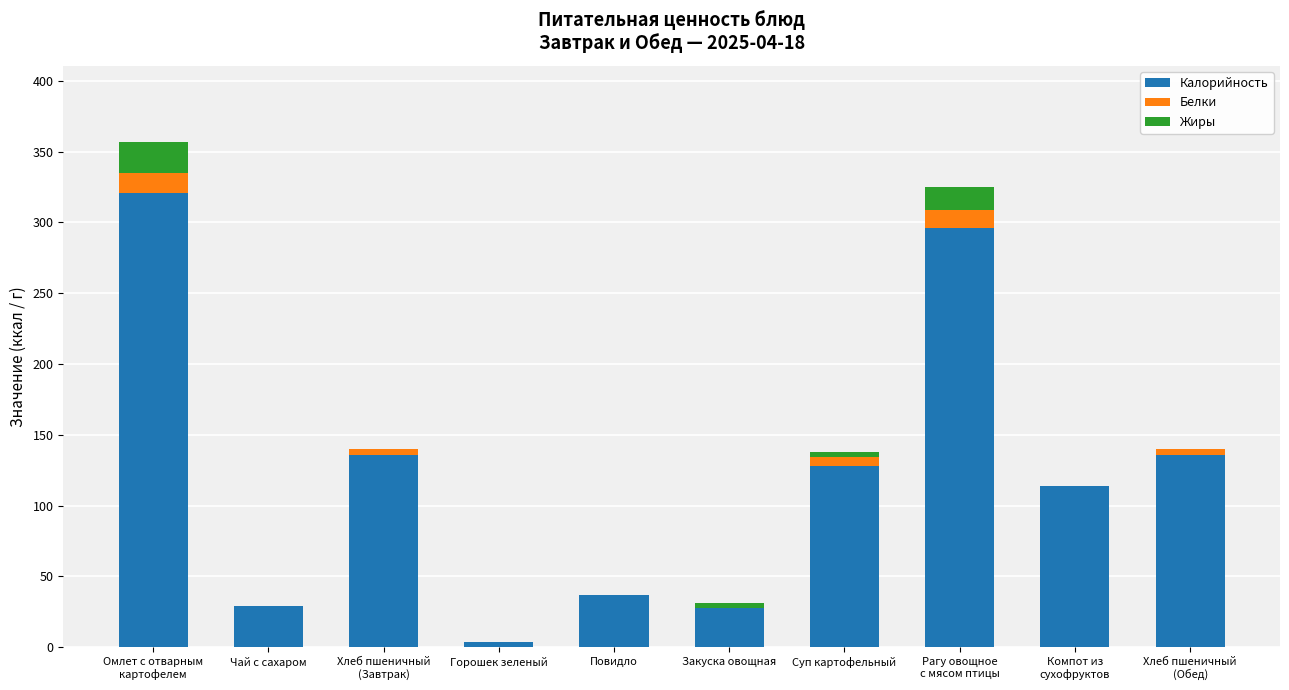

The value of Калорийность at Рагу овощное
с мясом птицы is 296.0. True or false?

True